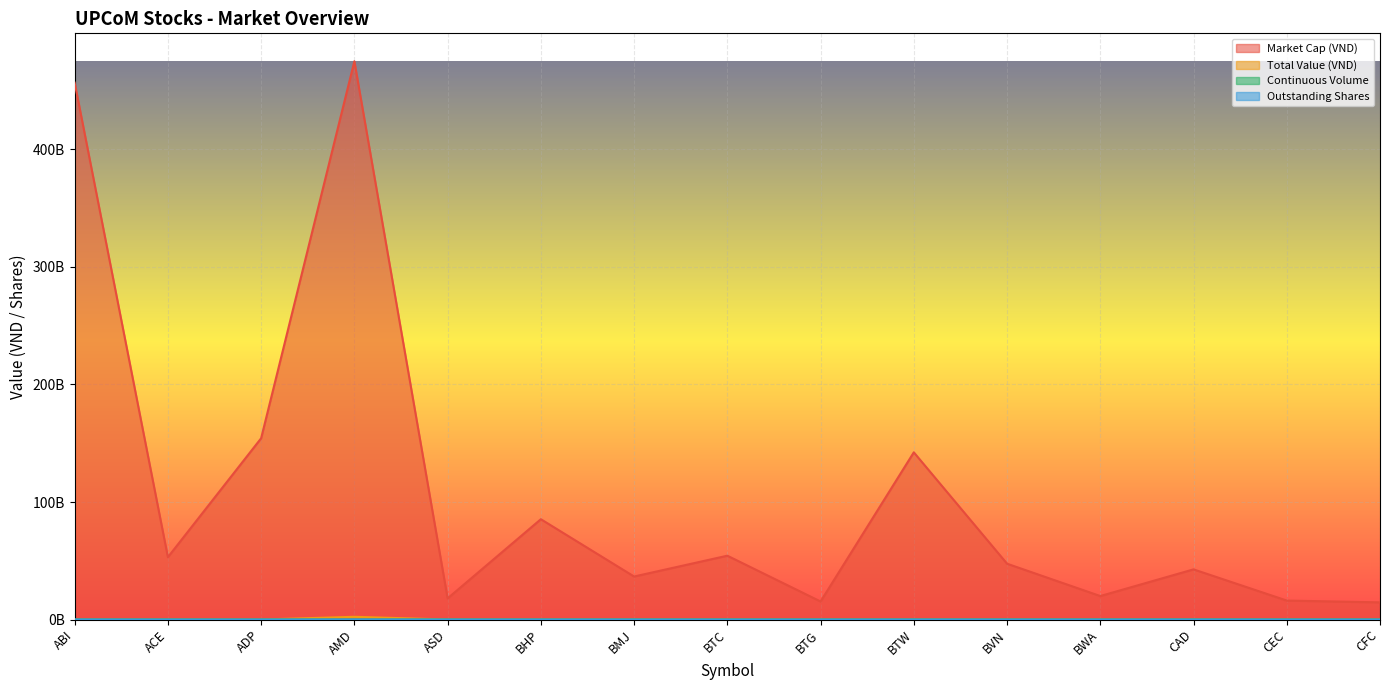

True or false: Market Cap (VND) and Outstanding Shares cross at least once.

False